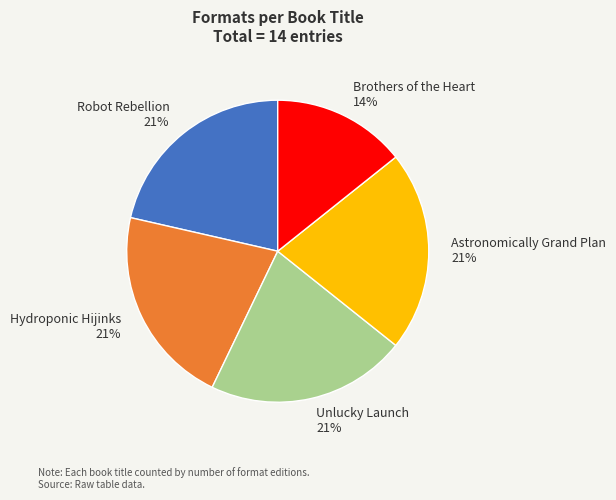

Is there a majority slice in this chart?

No